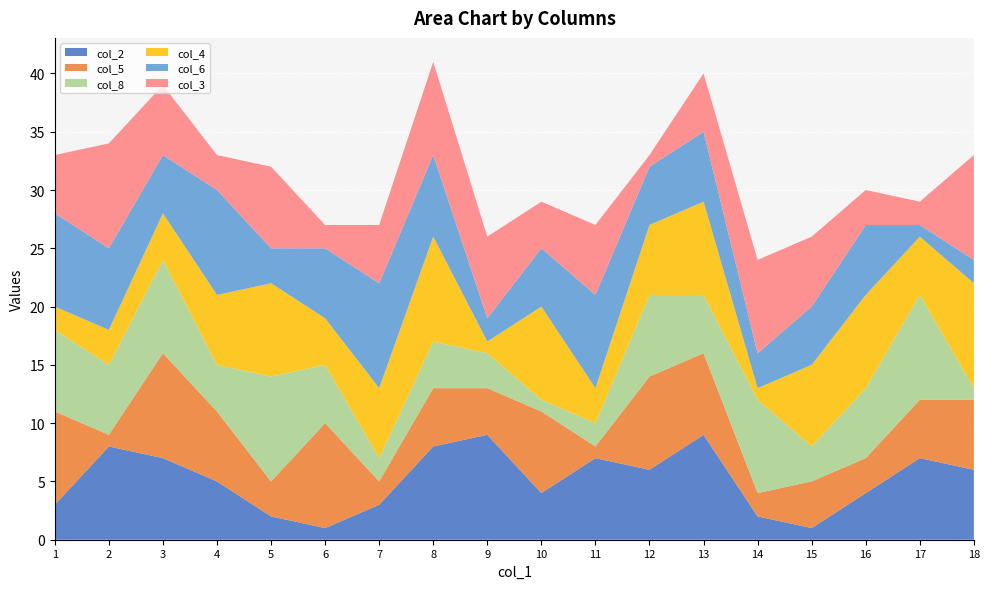

Reading right to left, transcribe all the data shown in this chart.

col_2: 6	7	4	1	2	9	6	7	4	9	8	3	1	2	5	7	8	3
col_5: 6	5	3	4	2	7	8	1	7	4	5	2	9	3	6	9	1	8
col_8: 1	9	6	3	8	5	7	2	1	3	4	2	5	9	4	8	6	7
col_4: 9	5	8	7	1	8	6	3	8	1	9	6	4	8	6	4	3	2
col_6: 2	1	6	5	3	6	5	8	5	2	7	9	6	3	9	5	7	8
col_3: 9	2	3	6	8	5	1	6	4	7	8	5	2	7	3	6	9	5